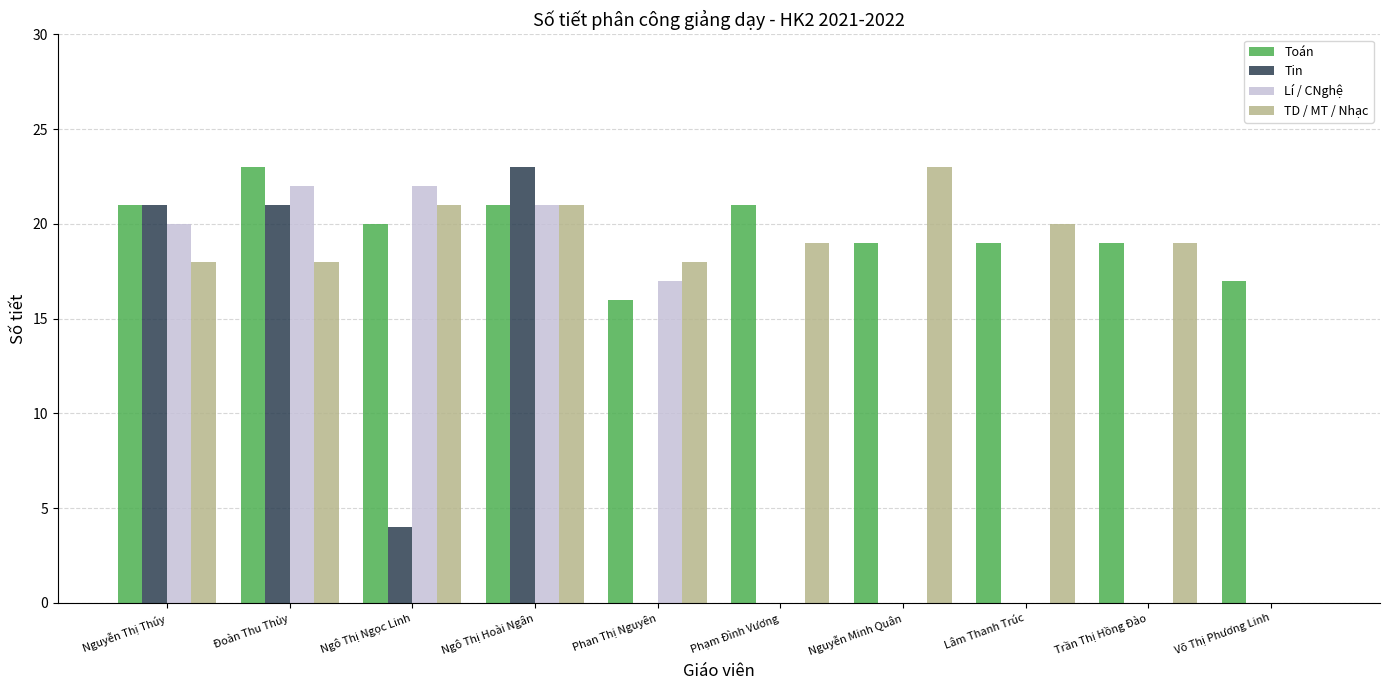

Where is Tin nearest to the value 11?

Ngô Thị Ngọc Linh